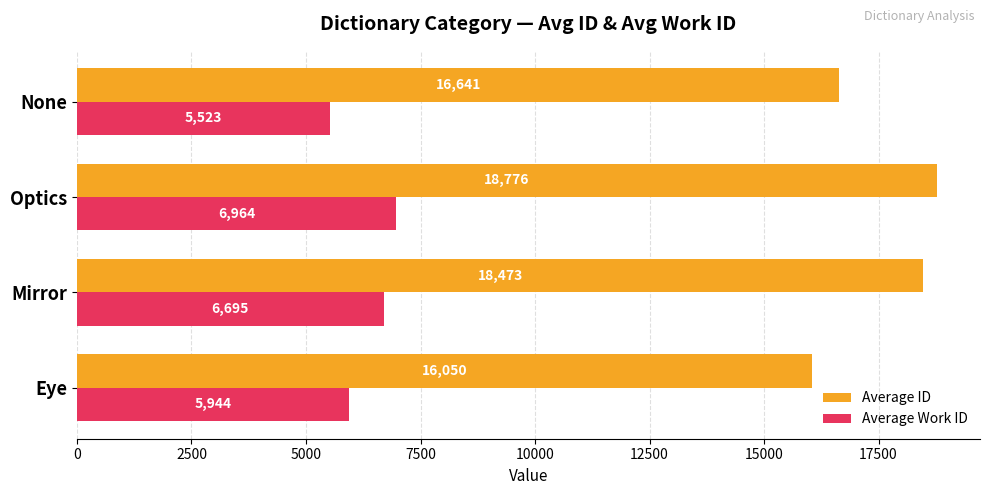

Rank the series by their maximum value, from lowest to highest.

Average Work ID, Average ID